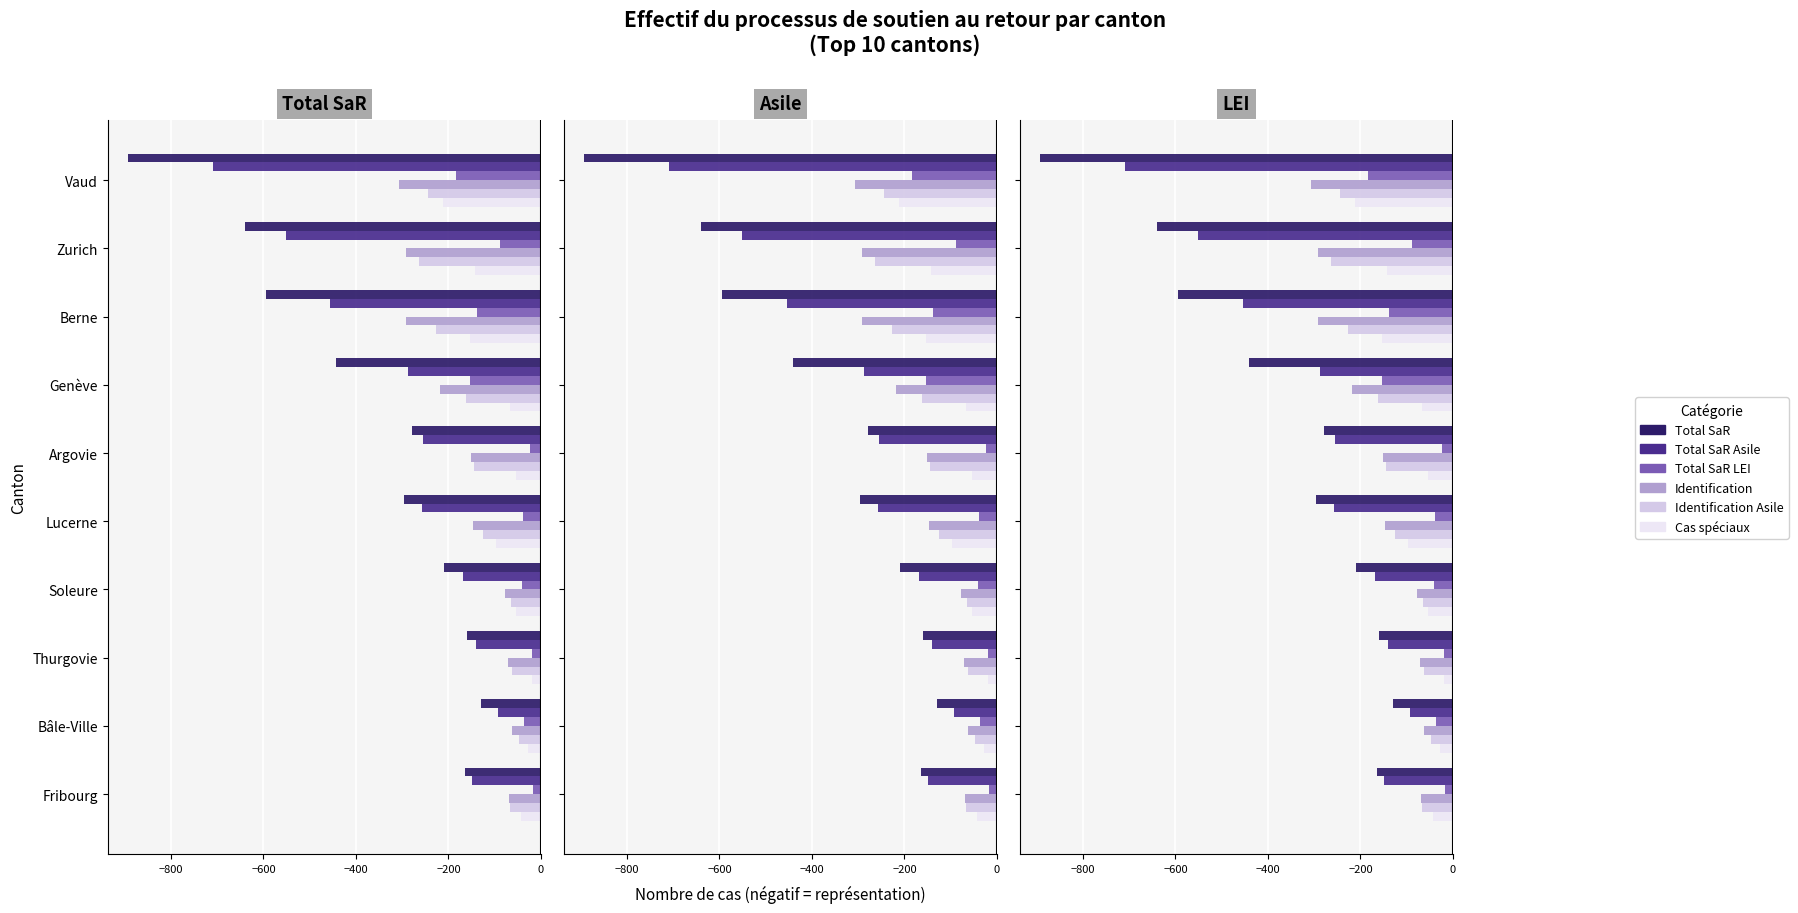

Between Soleure and Thurgovie, which series saw the biggest shift?

Total SaR